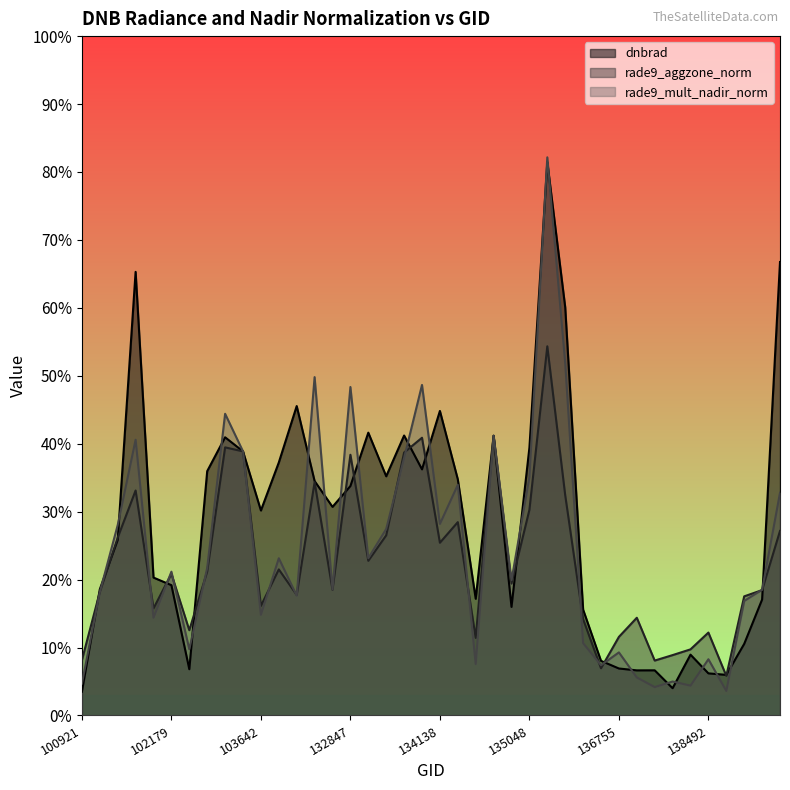

List the series in order of their overall mean, highest first.

dnbrad, rade9_mult_nadir_norm, rade9_aggzone_norm